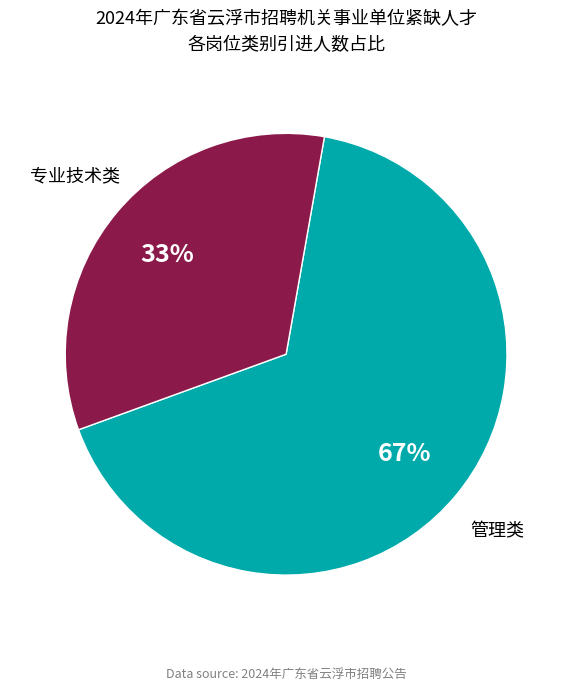

Which slice represents more than half of the pie?

管理类